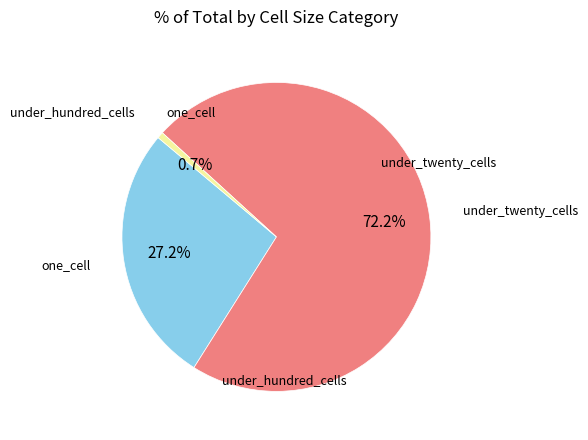

Is there any slice that represents more than half of the pie?

Yes